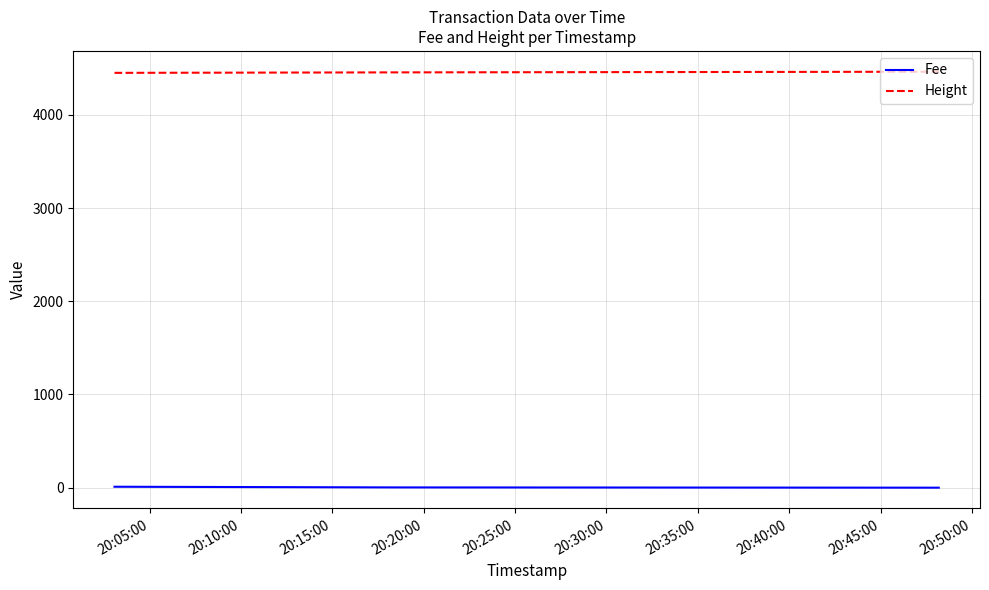

What is the greatest value displayed?

4463.0